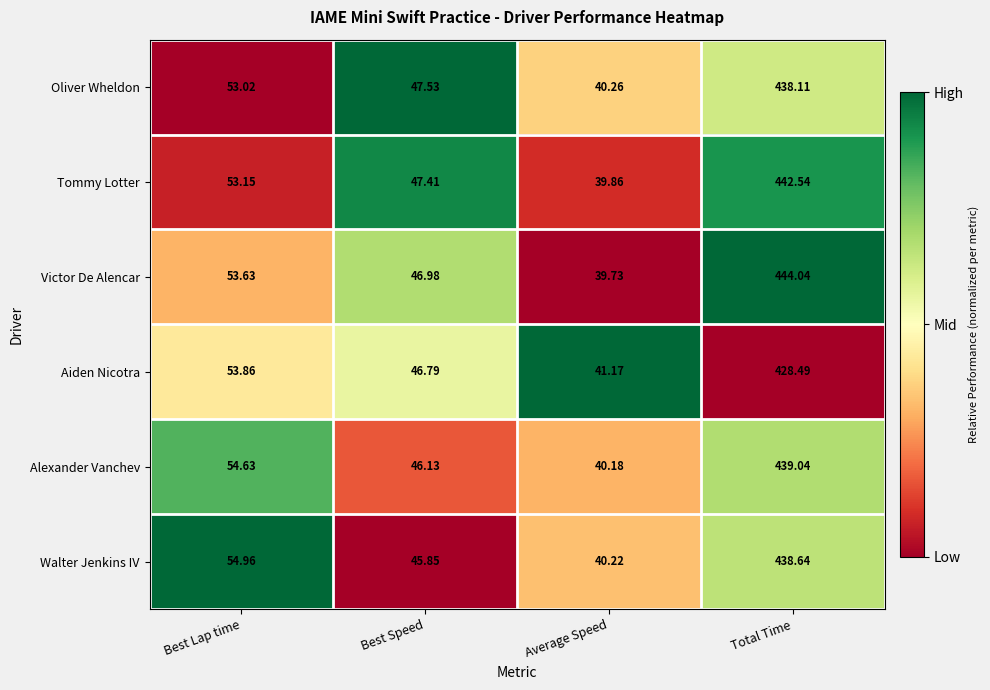

Rank the series at Best Lap time from lowest to highest value.

Oliver Wheldon, Tommy Lotter, Victor De Alencar, Aiden Nicotra, Alexander Vanchev, Walter Jenkins IV